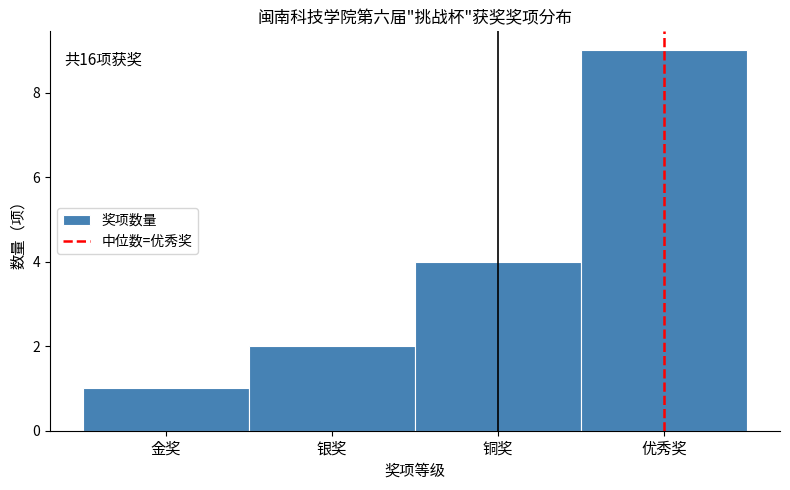

Reading right to left, extract all data points from this chart.

9	4	2	1